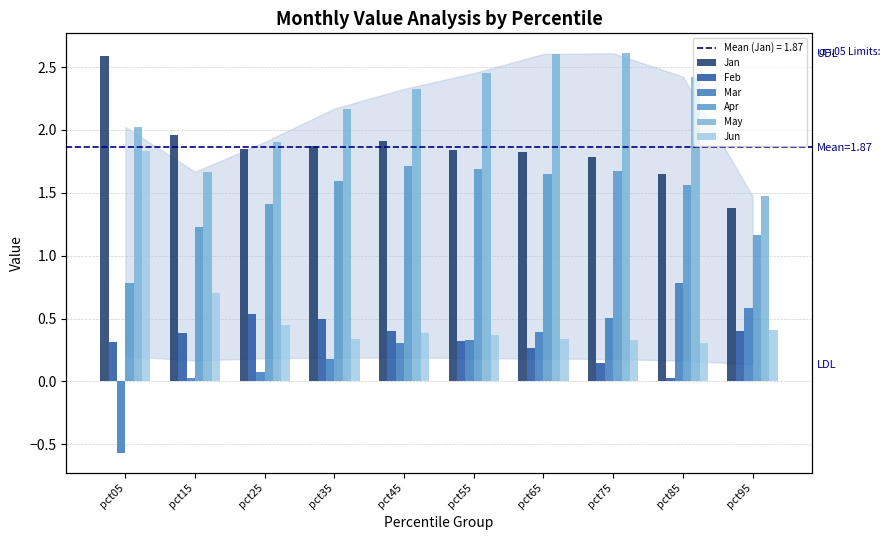

What is the difference between the highest and lowest values at pct35?

2.0